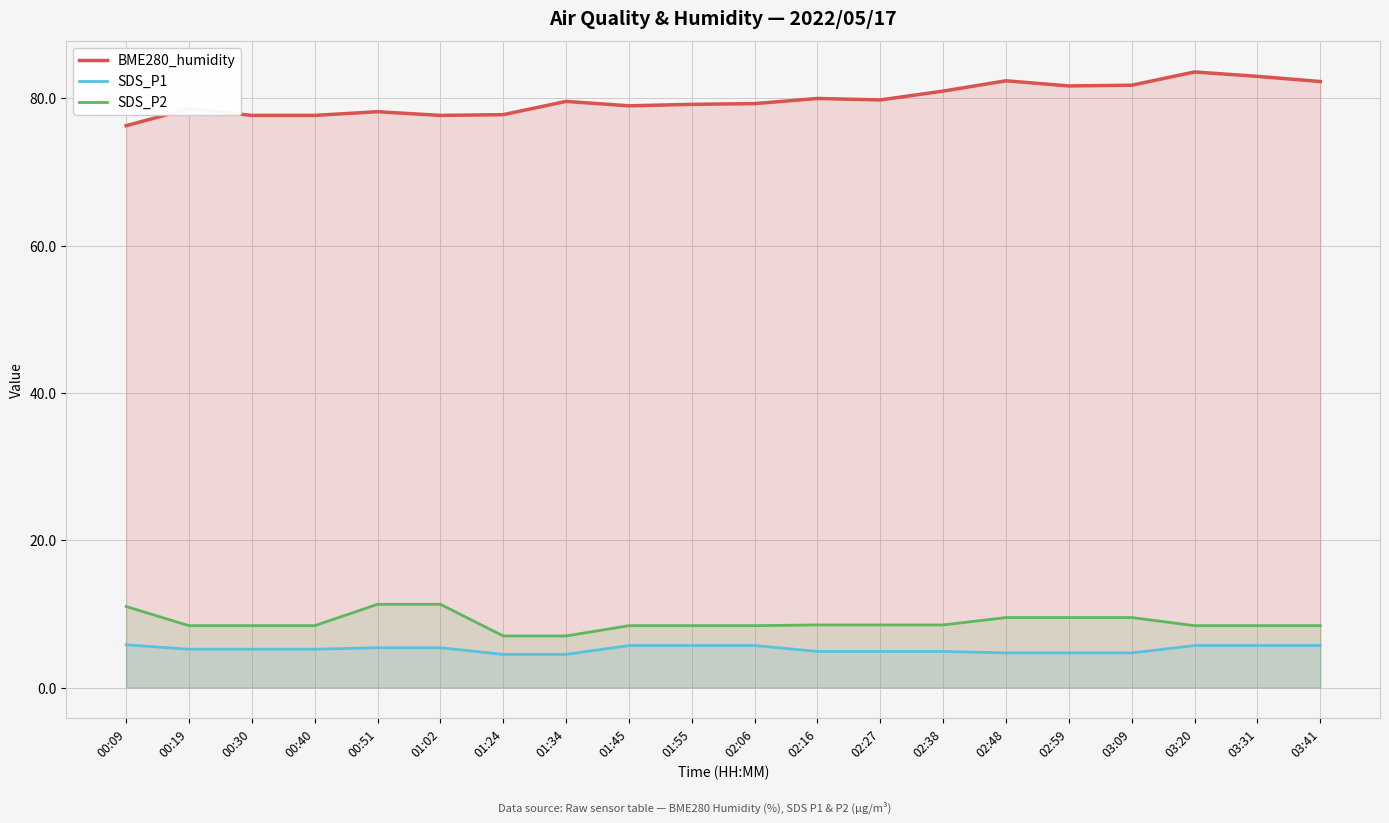

Which series changed the most between 01:02 and 01:55?

SDS_P2